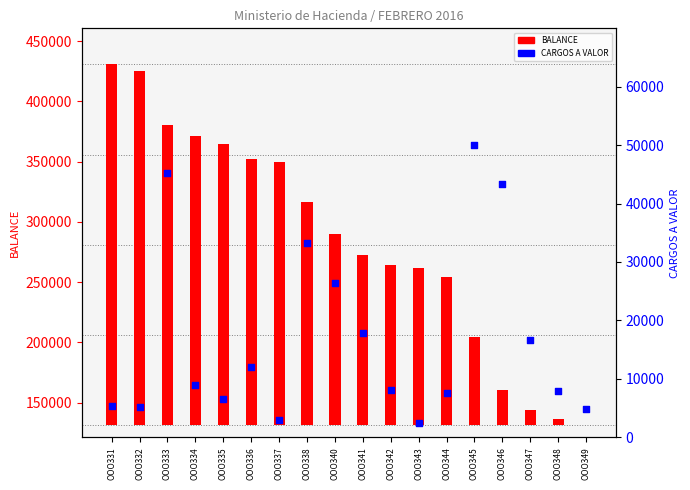

Which series has the widest spread of Y values?

BALANCE